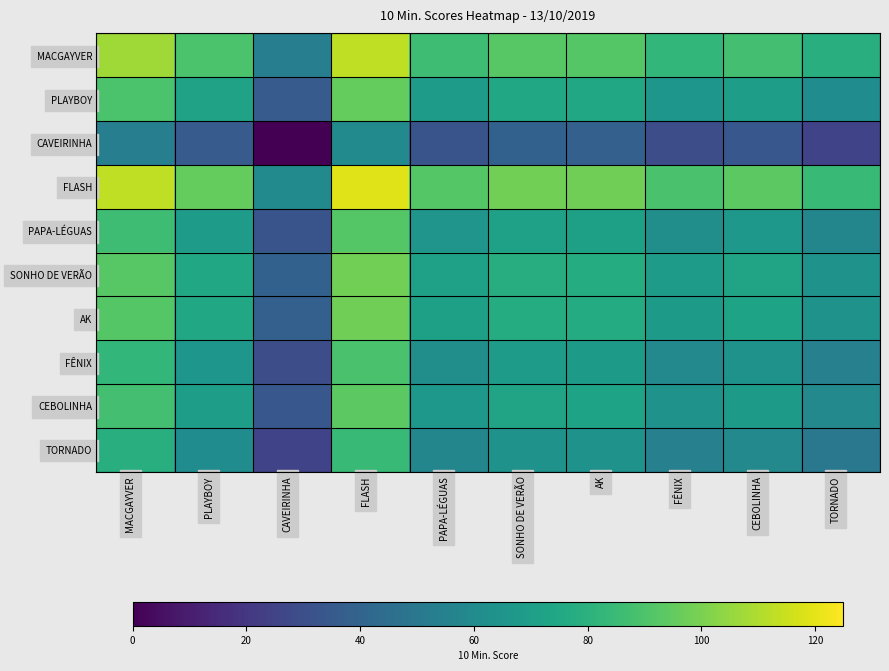

What is the spread (max minus min) of values at PLAYBOY?

59.5